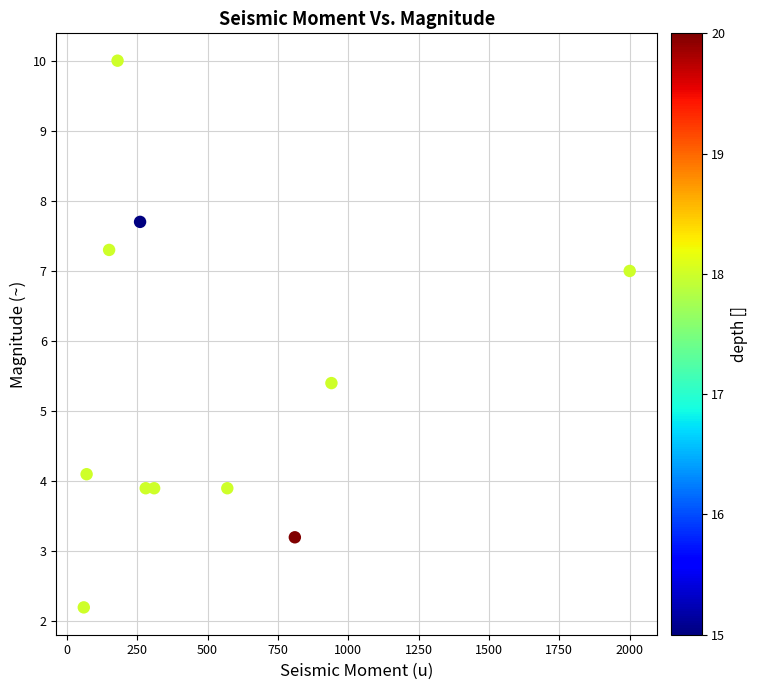

What is the average Y value?

5.3